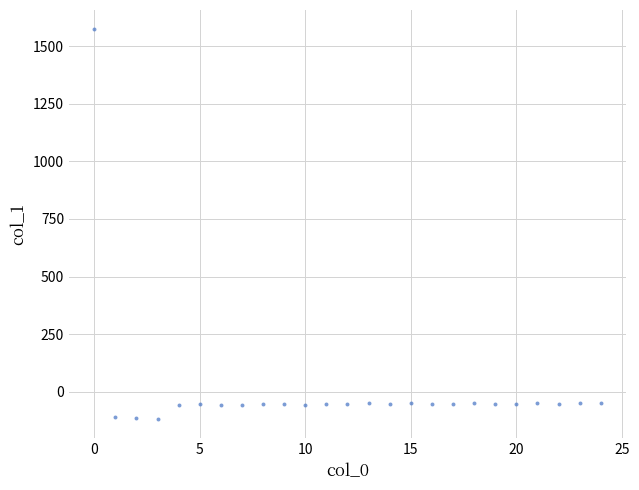

Count the number of points in this scatter plot.

25